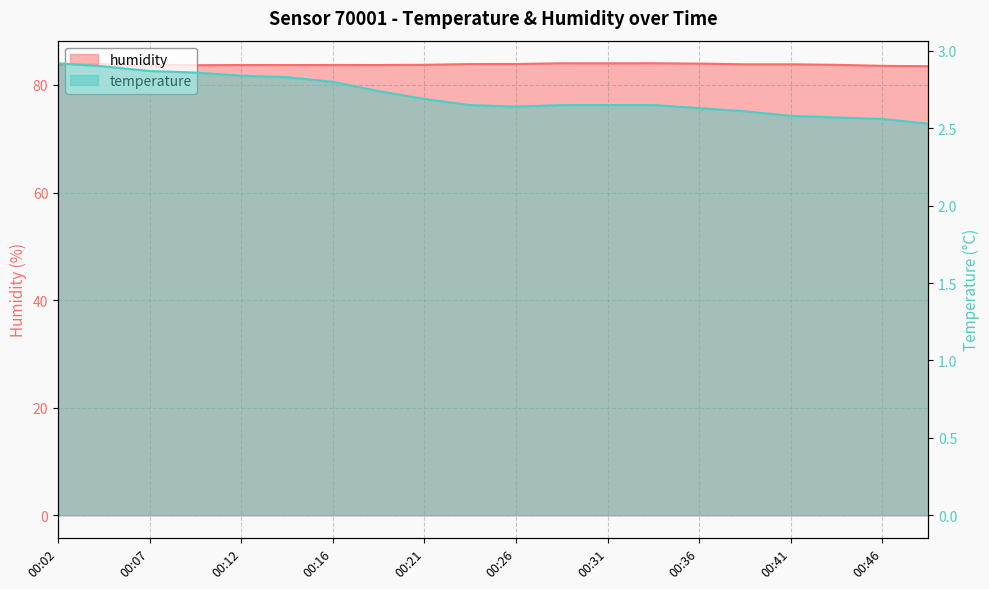

Which category has the lowest value in the temperature series?

00:48